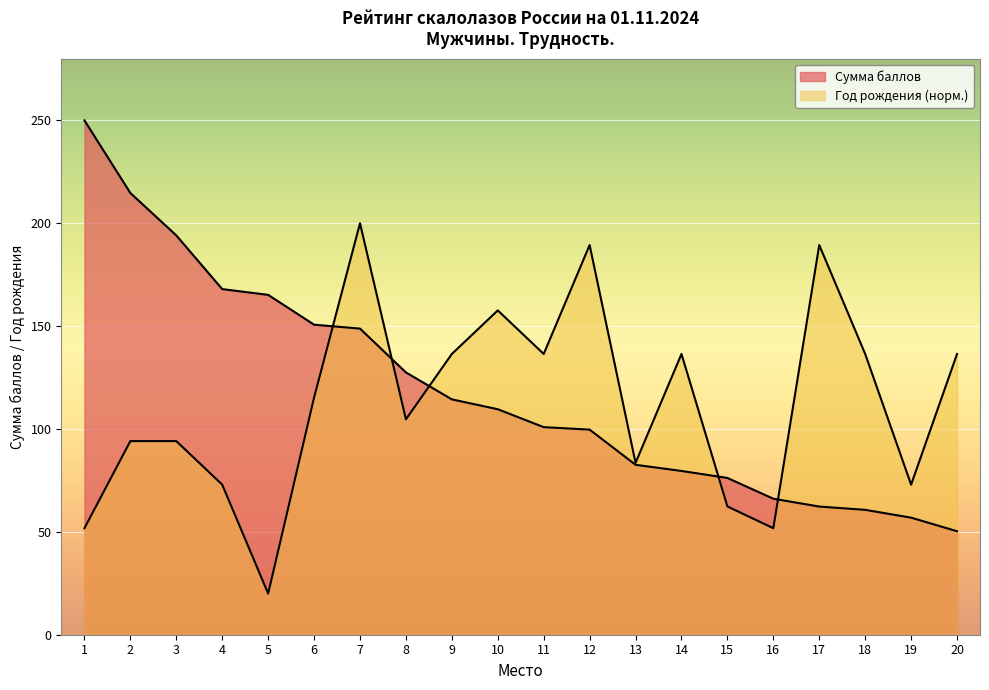

At which label does Сумма баллов reach its minimum?

20